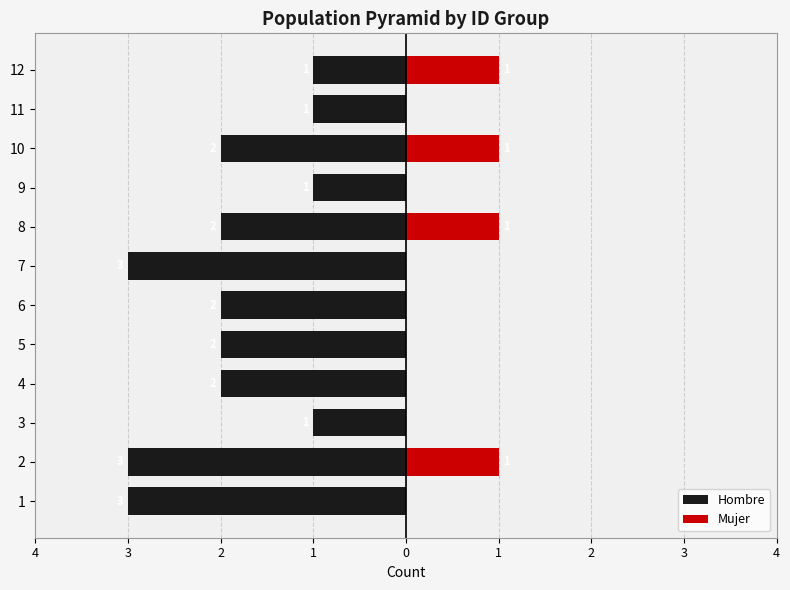

At which label is Mujer closest to 0?

4